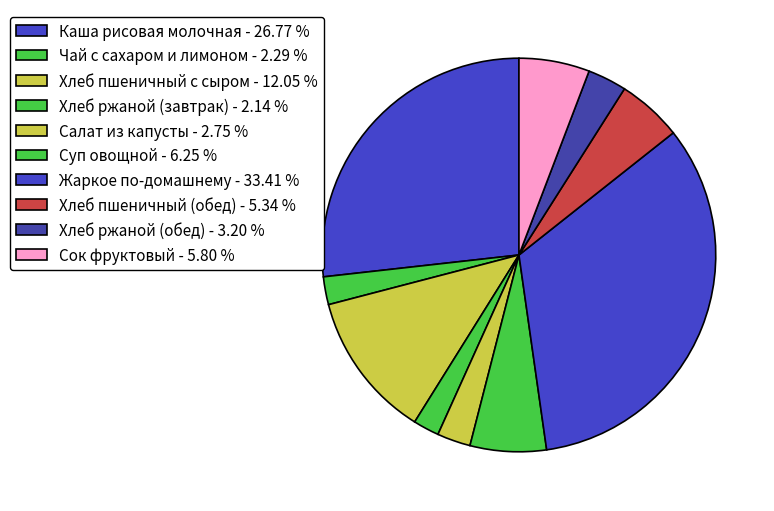

Is there a majority slice in this chart?

No